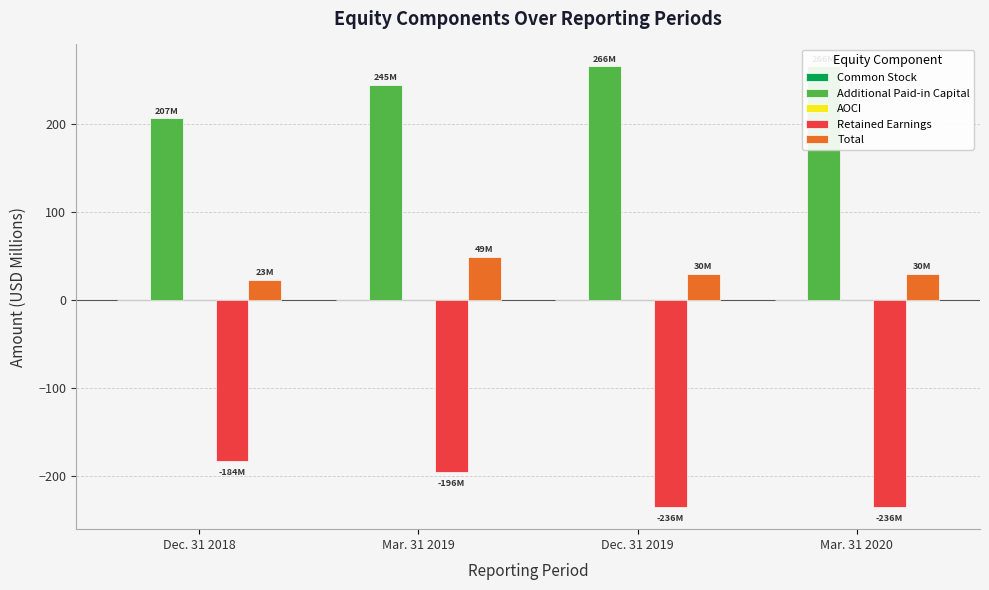

What is the minimum value shown in the chart?

-235.8